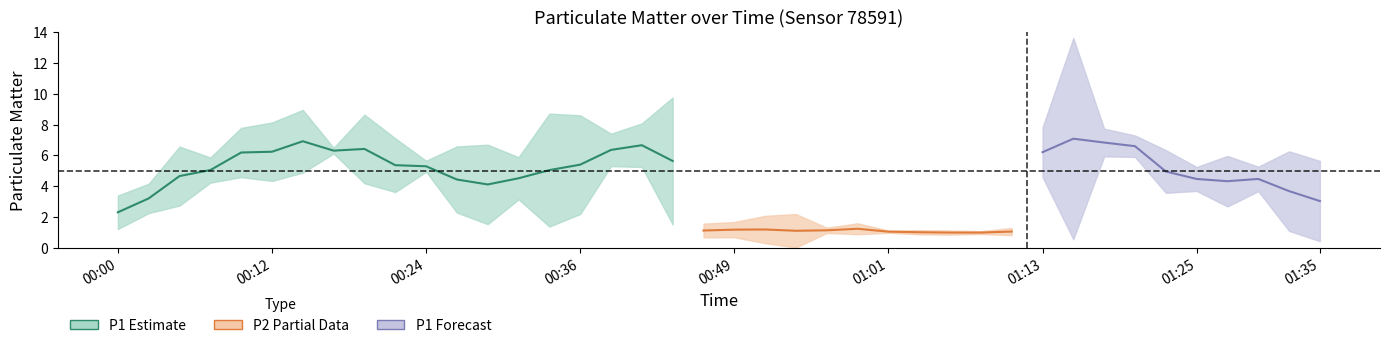

What position from the left is 00:07?

4